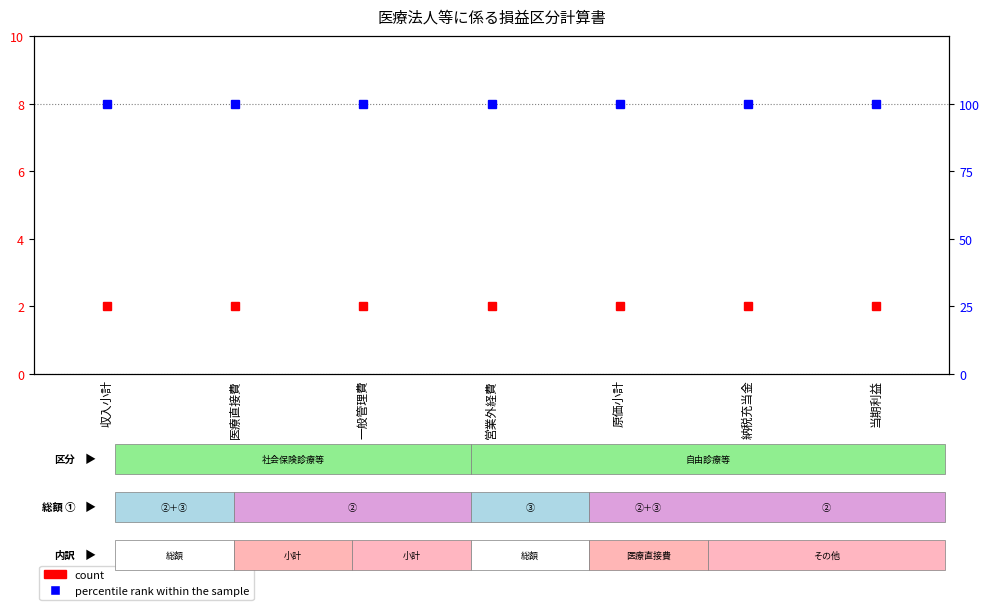

Where is count nearest to the value 0?

収入小計